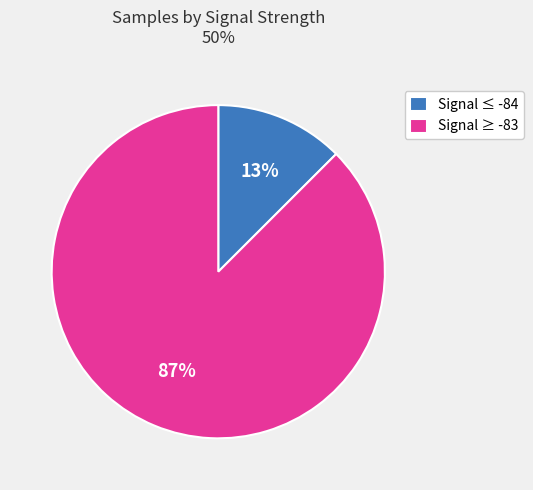

What is the smallest slice in the pie chart?

Signal ≤ -84